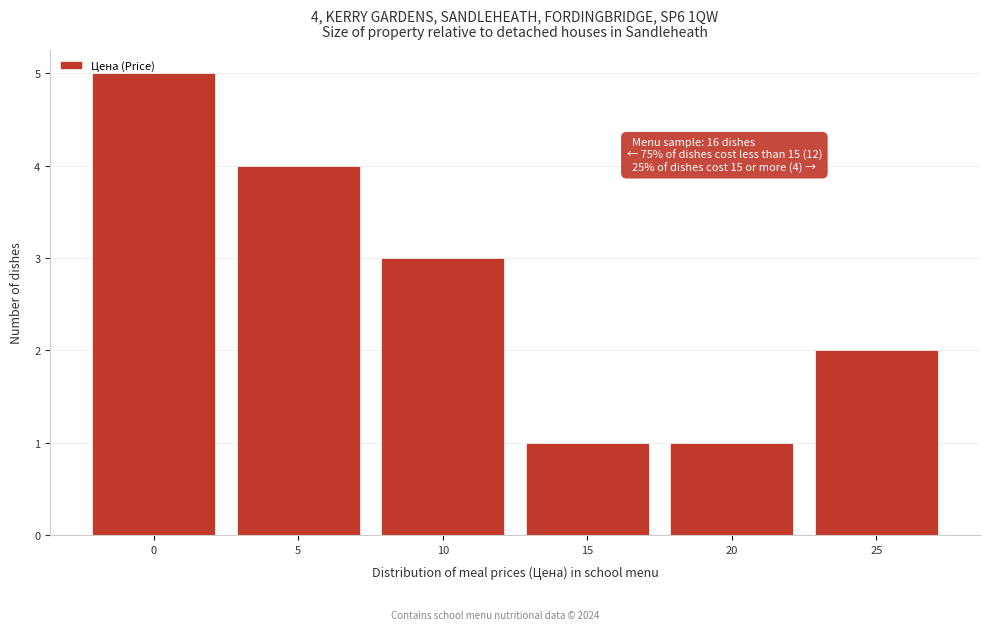

What is the difference between the second highest and second lowest values?

3